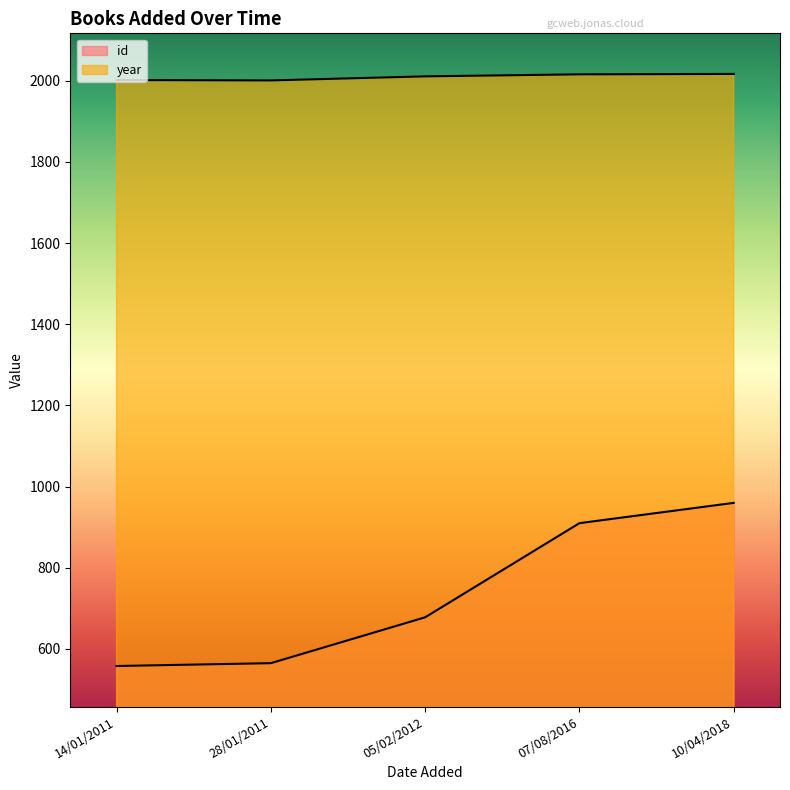

Is the value of id at 14/01/2011 greater than the value of year at 10/04/2018?

No